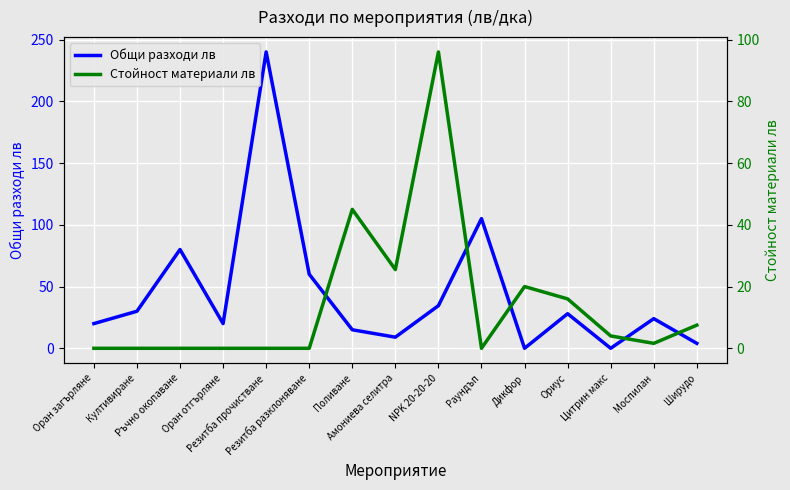

At which label does Стойност материали лв first exceed 1?

Поливане